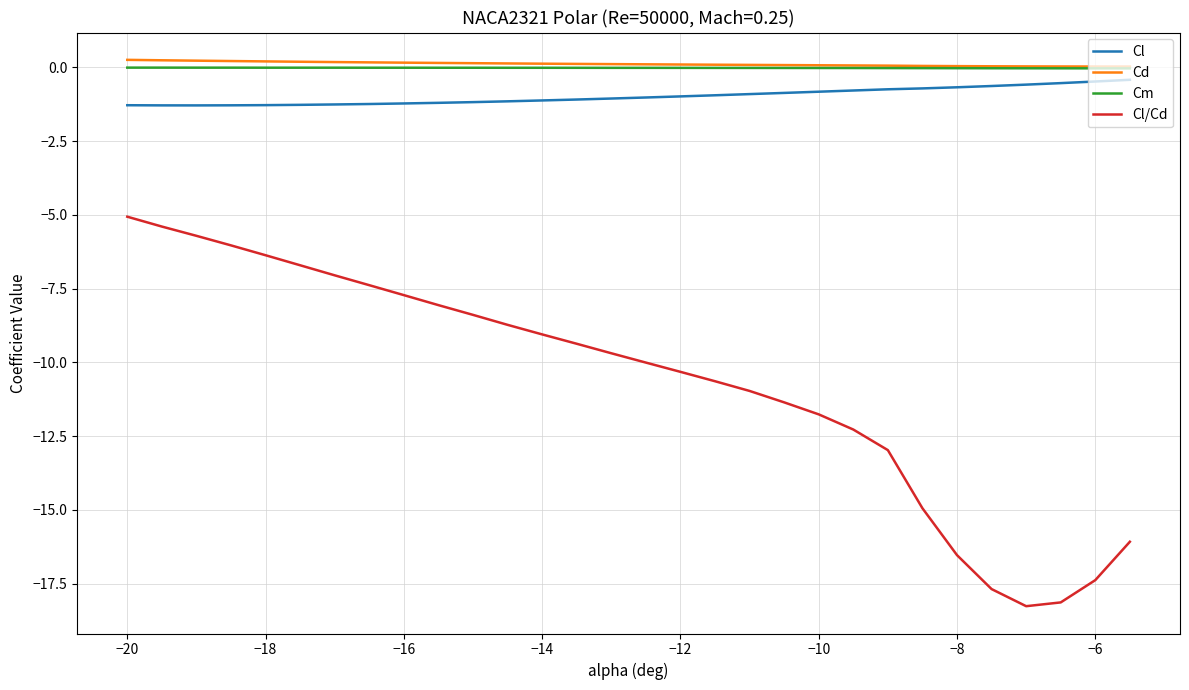

How many lines are shown in the chart?

4